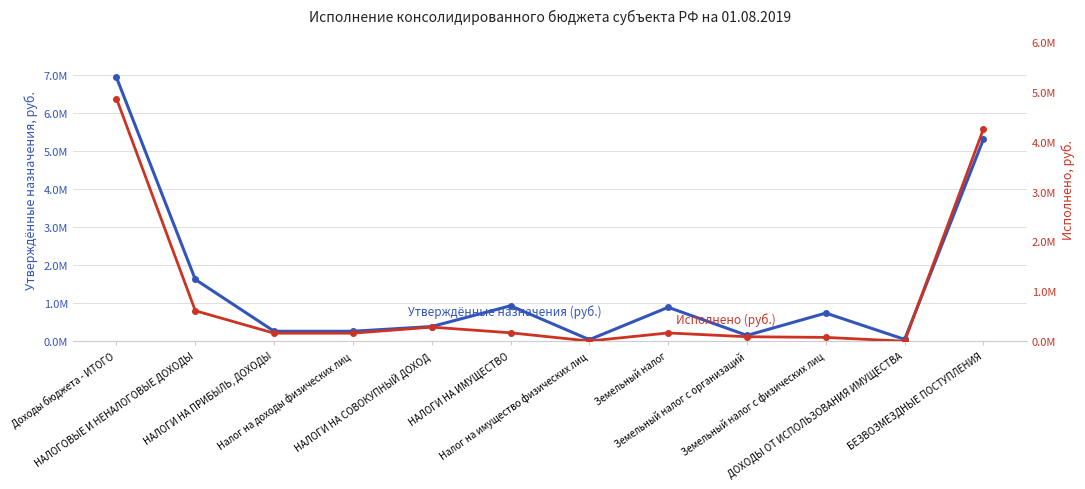

What is the difference between the highest and lowest values at НАЛОГИ НА ИМУЩЕСТВО?

762781.6